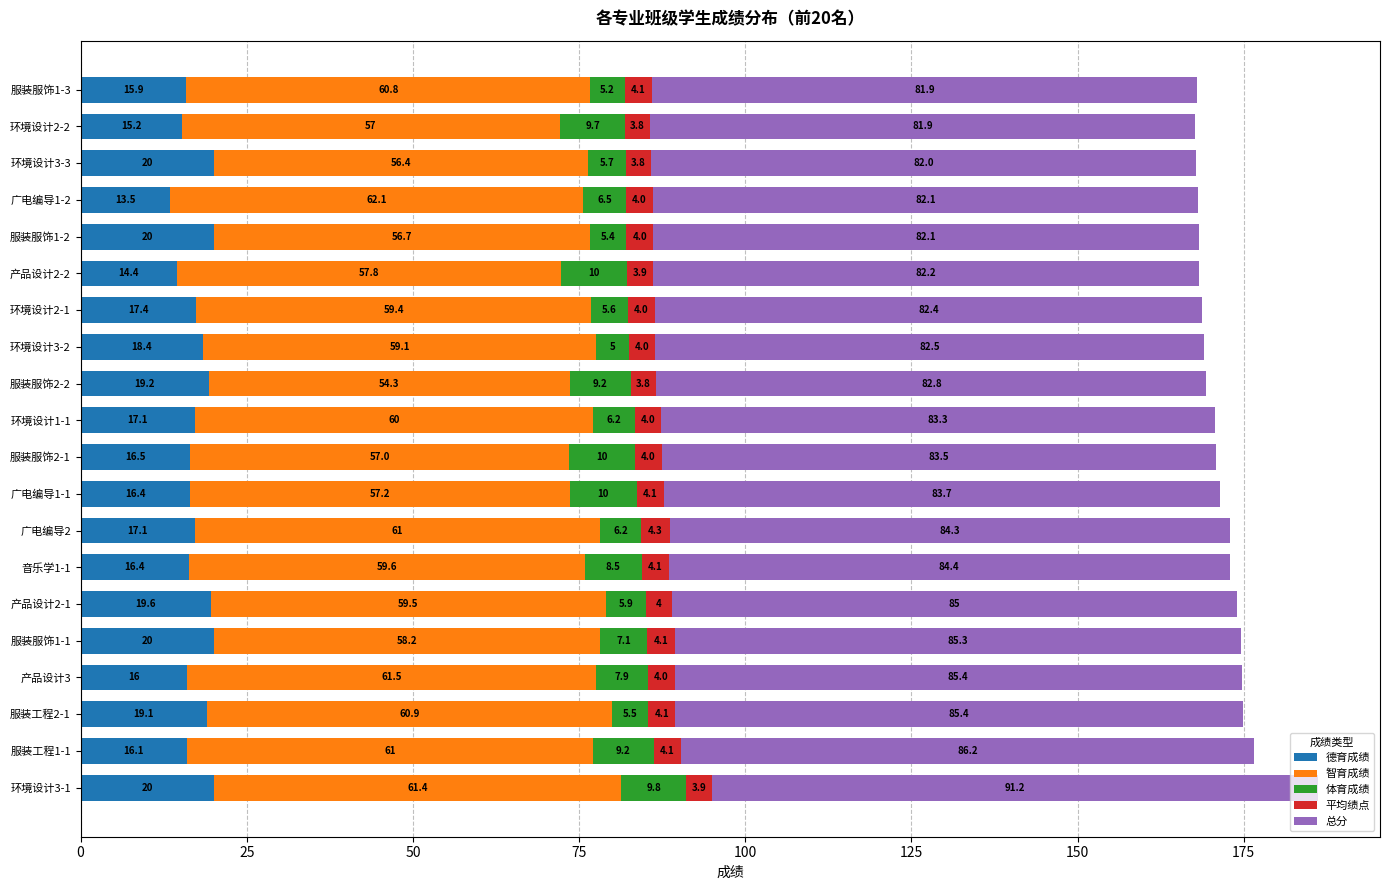

The 德育成绩 series shows 6.6 at 广电编导1-1. True or false?

False